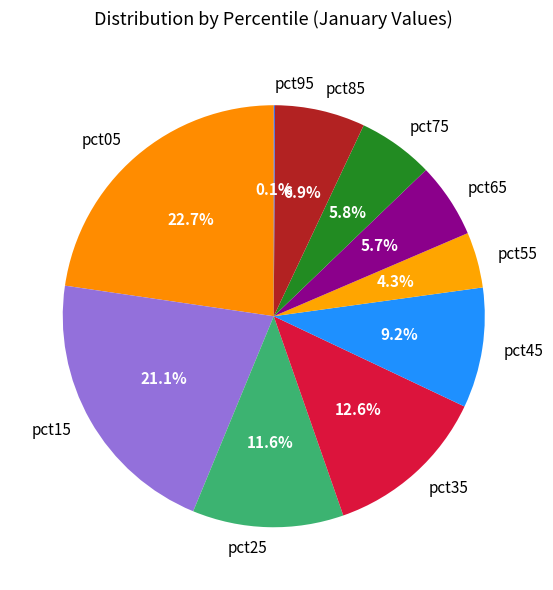

True or false: pct85 accounts for 7% of the total.

True